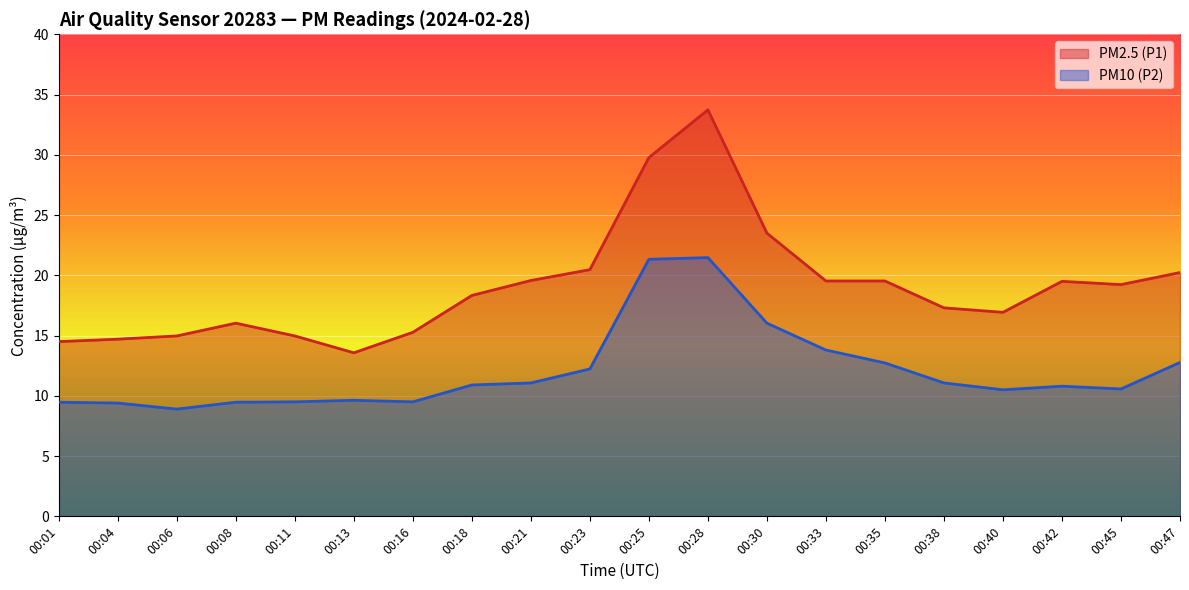

What is the difference between the maximum and minimum values in the PM2.5 (P1) series?

20.2